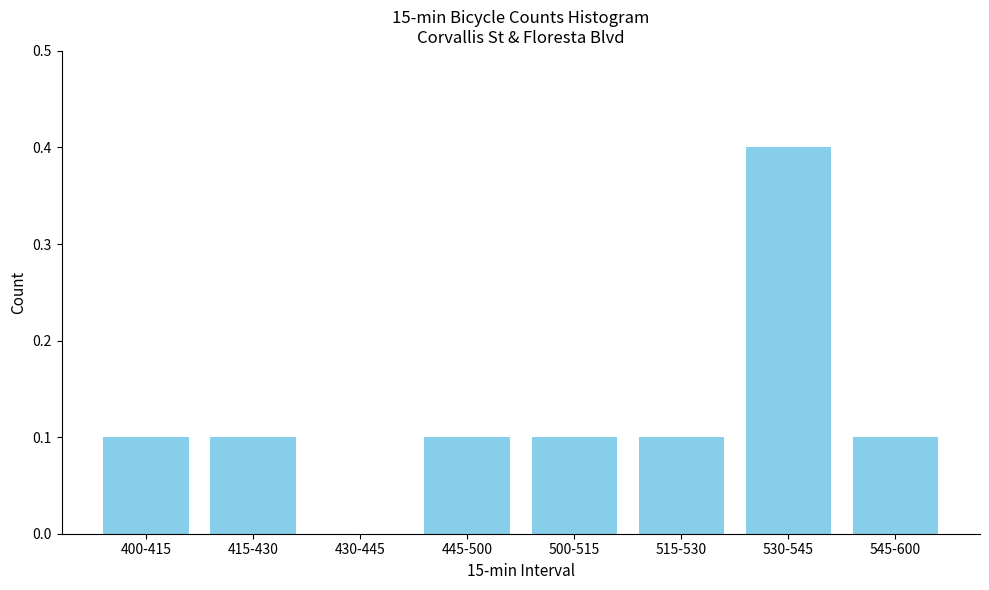

Reading left to right, extract all data points from this chart.

400-415=0.1	415-430=0.1	430-445=0.0	445-500=0.1	500-515=0.1	515-530=0.1	530-545=0.4	545-600=0.1